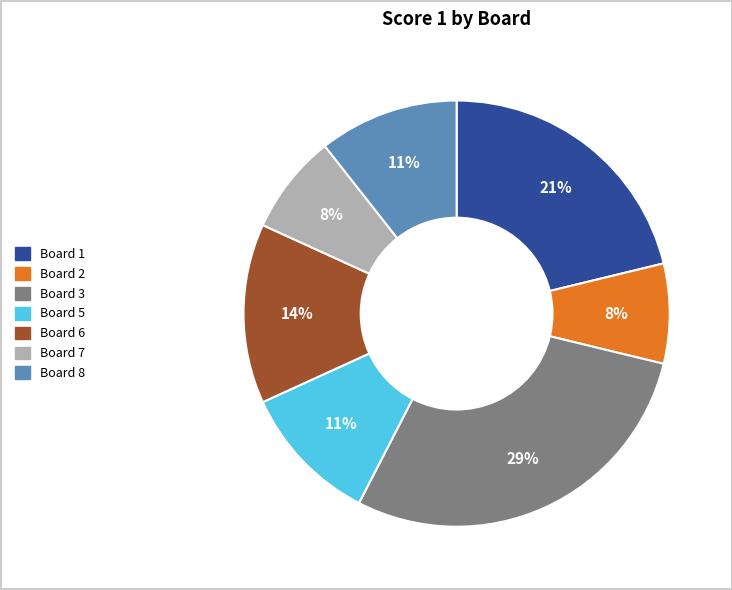

To the nearest percent, what is the difference between the largest and smallest slice percentages?

21%